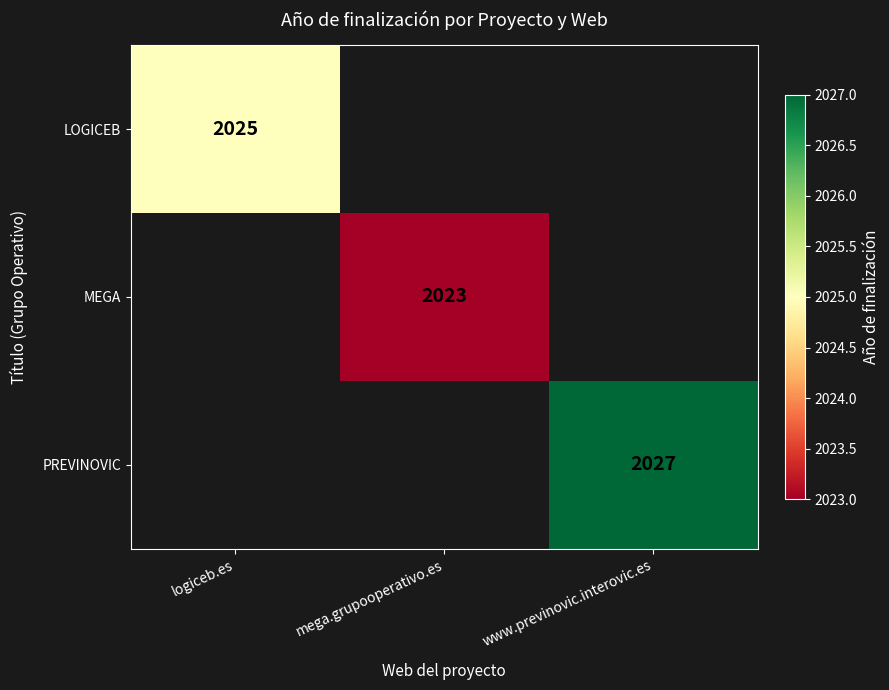

True or false: MEGA has a value of 2023 at mega.grupooperativo.es.

True